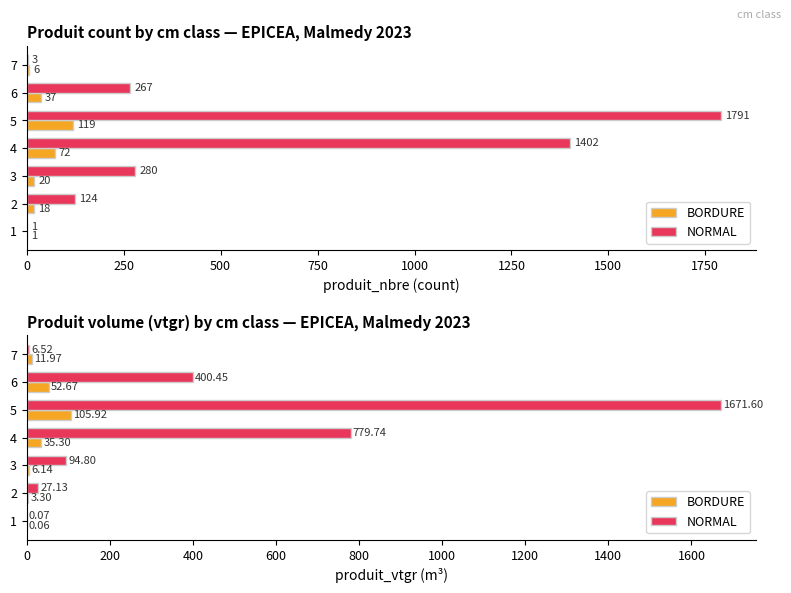

True or false: NORMAL has a value of 0.1 at 1.

False